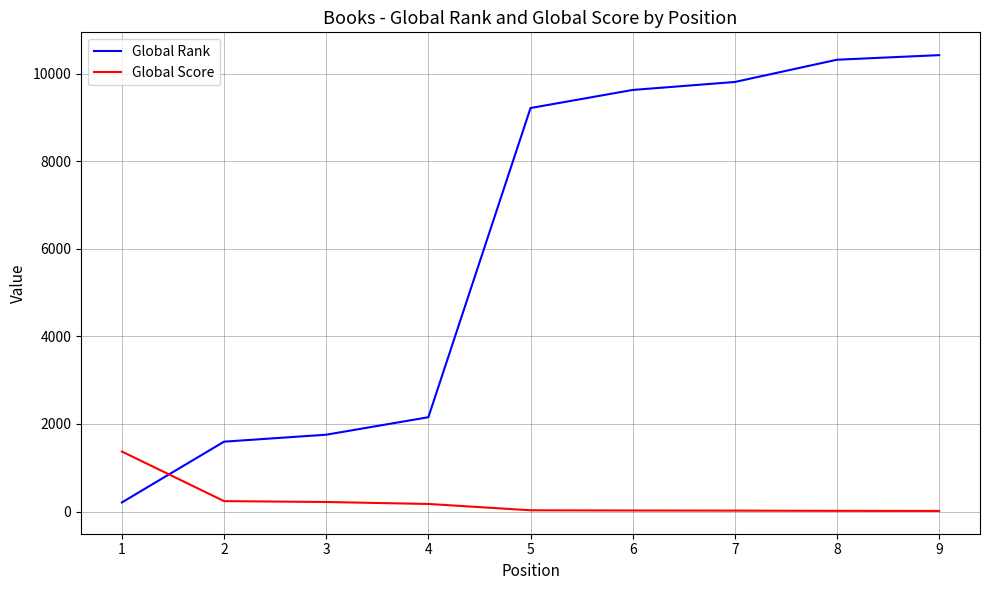

List the series in order of their overall mean, lowest first.

Global Score, Global Rank